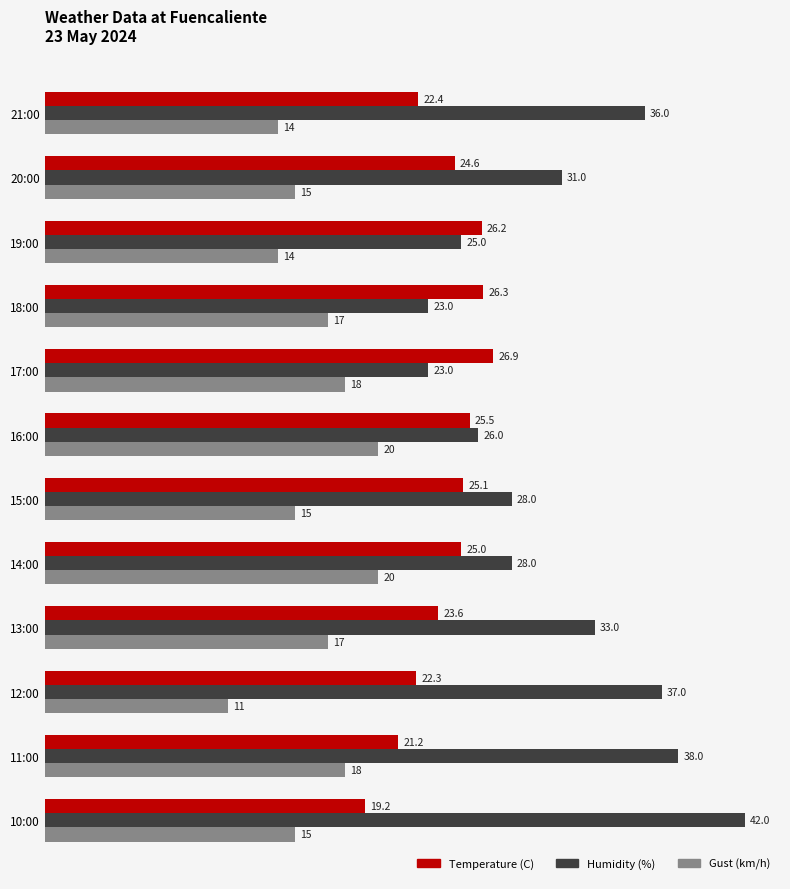

What is the average value of the Temperature (C) series?

24.0